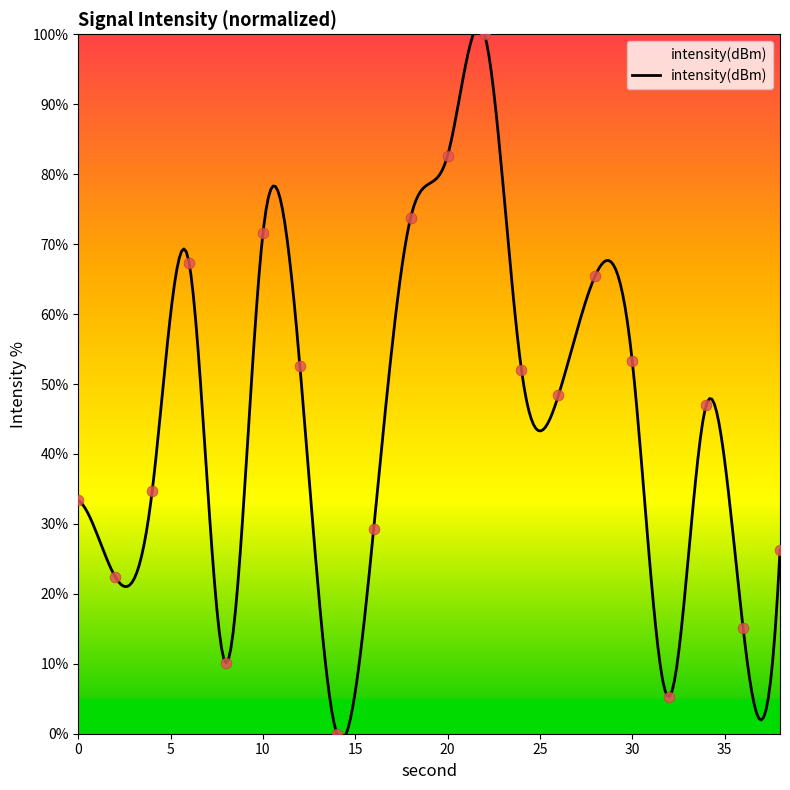

What is the change in value from 4 to 32?

-29.3